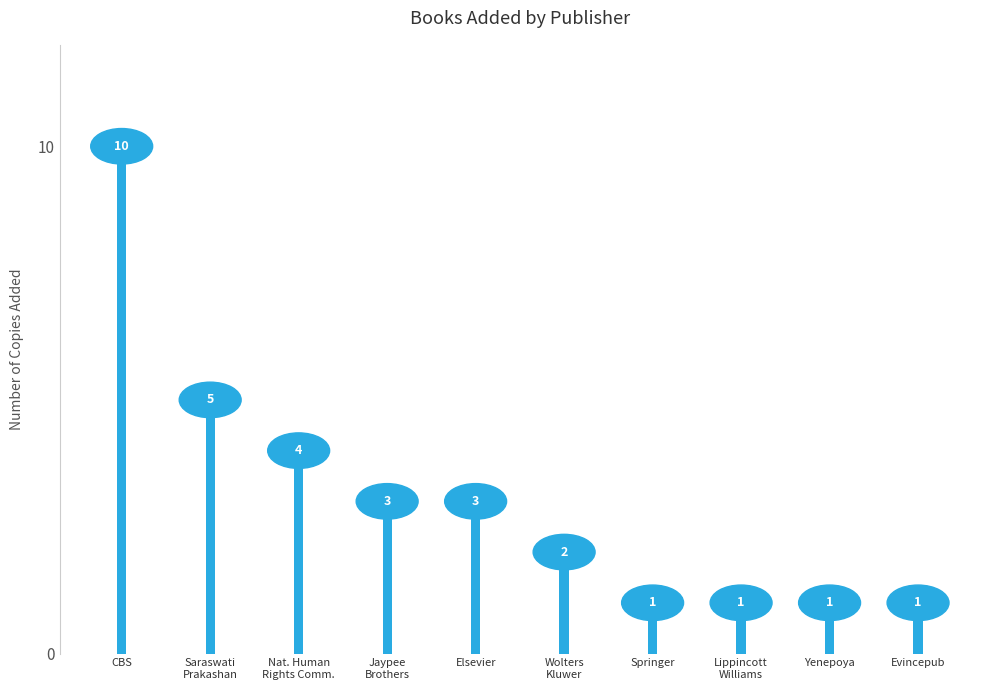

What is the difference between the maximum and minimum values?

9